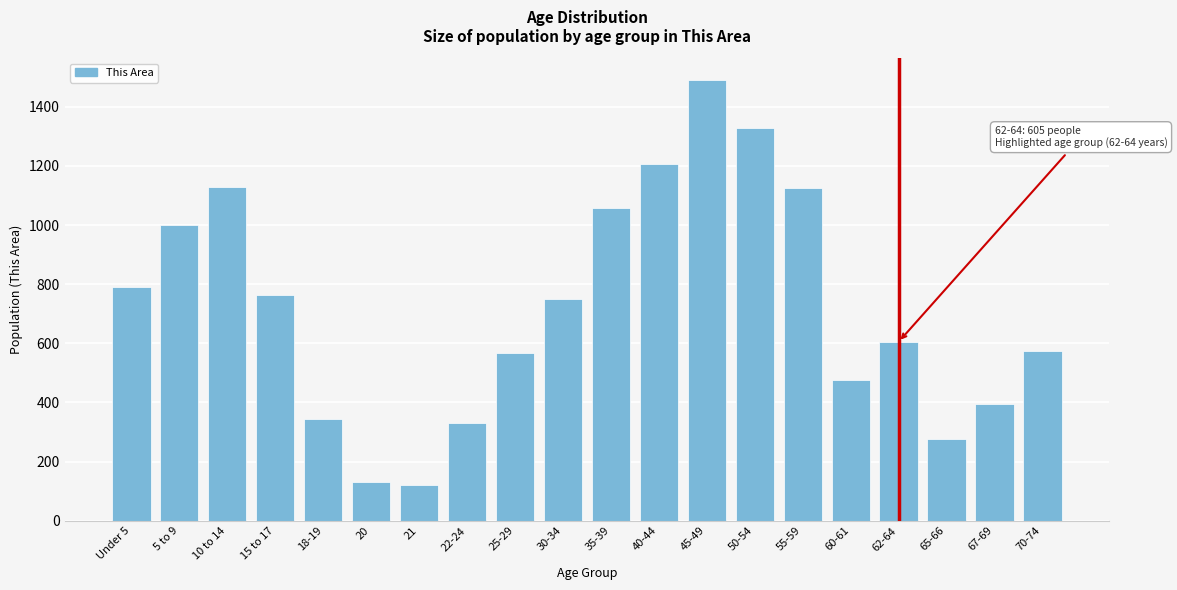

The value at 22-24 is 432. True or false?

False